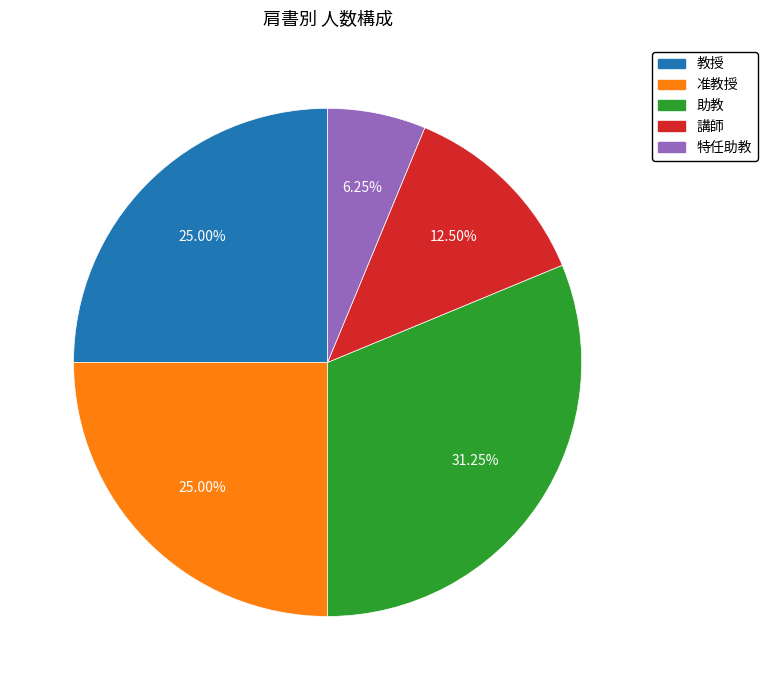

What percentage is the 特任助教 slice, to the nearest percent?

6%